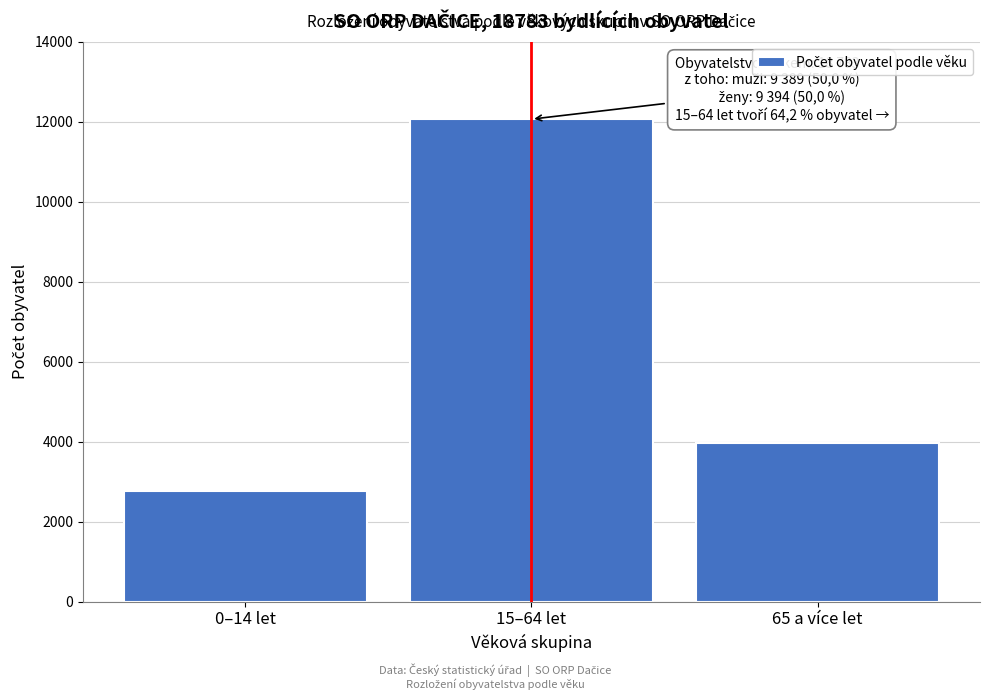

Reading right to left, extract all data points from this chart.

3961	12067	2755